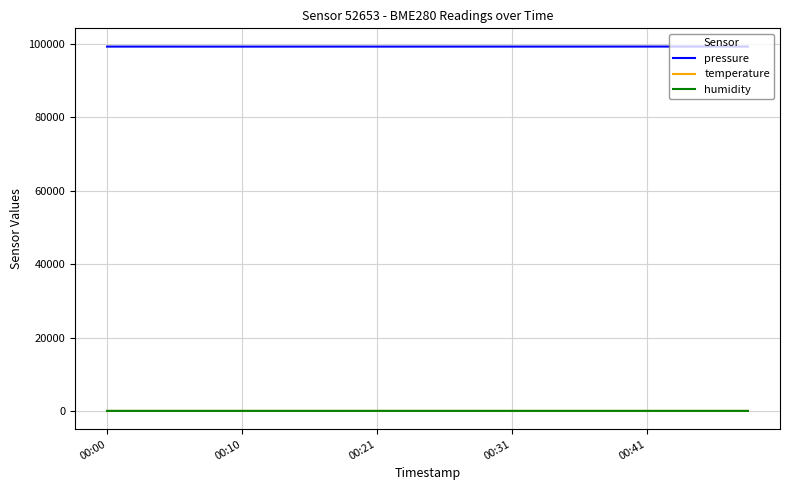

True or false: humidity and pressure intersect in this chart.

False